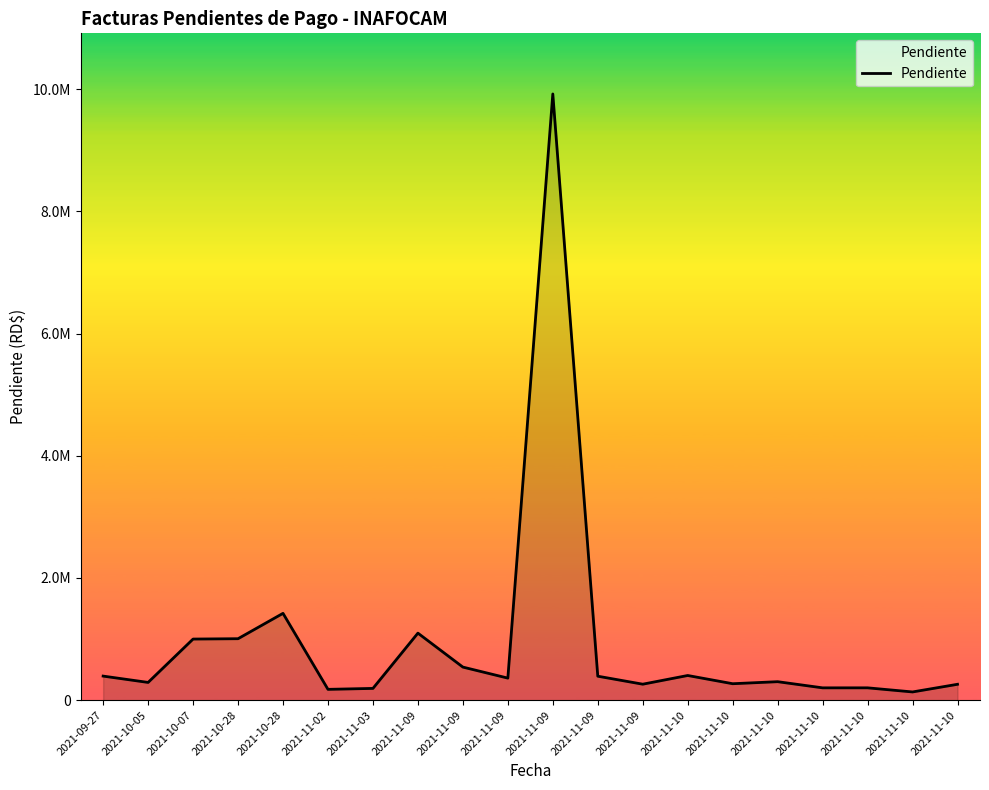

Rank the categories by value from highest to lowest.

2021-11-09, 2021-10-28, 2021-11-09, 2021-10-28, 2021-10-07, 2021-11-09, 2021-11-10, 2021-09-27, 2021-11-09, 2021-11-09, 2021-11-10, 2021-10-05, 2021-11-10, 2021-11-09, 2021-11-10, 2021-11-10, 2021-11-10, 2021-11-03, 2021-11-02, 2021-11-10